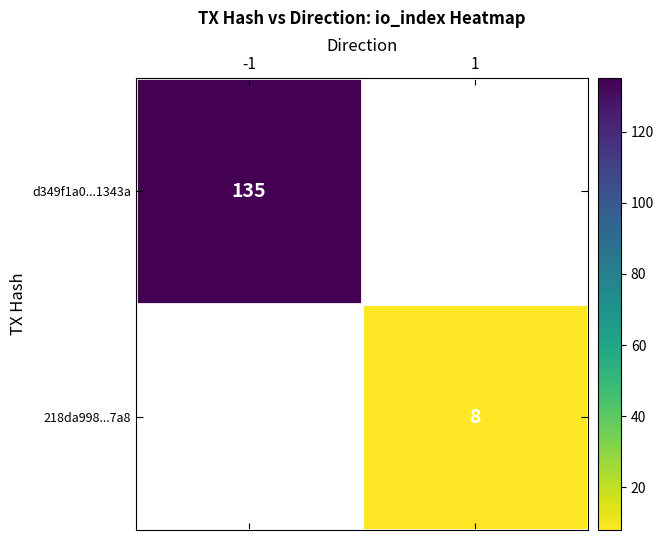

The 218da998...7a8 series shows 11 at 1. True or false?

False